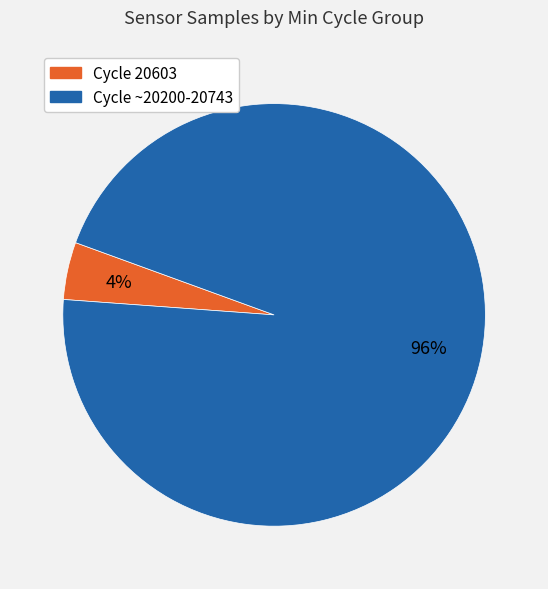

How many segments does this pie chart have?

2